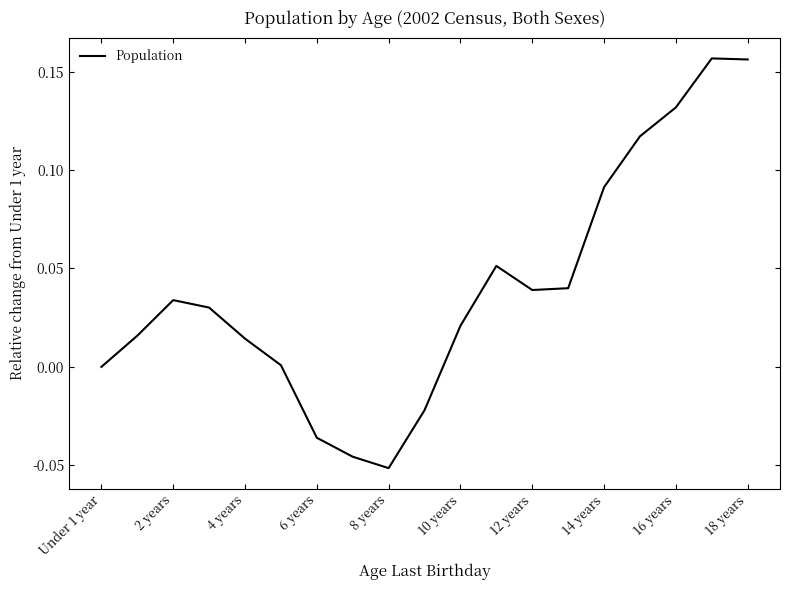

What is the sum of all values?

0.7